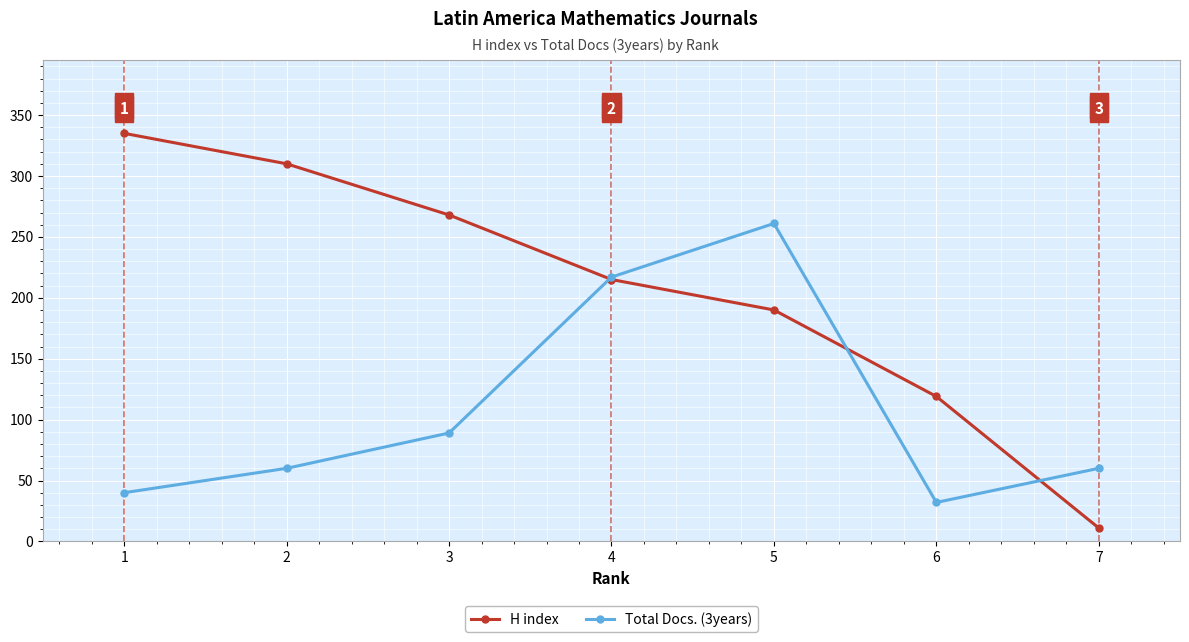

Rank the series by their maximum value, from lowest to highest.

Total Docs. (3years), H index